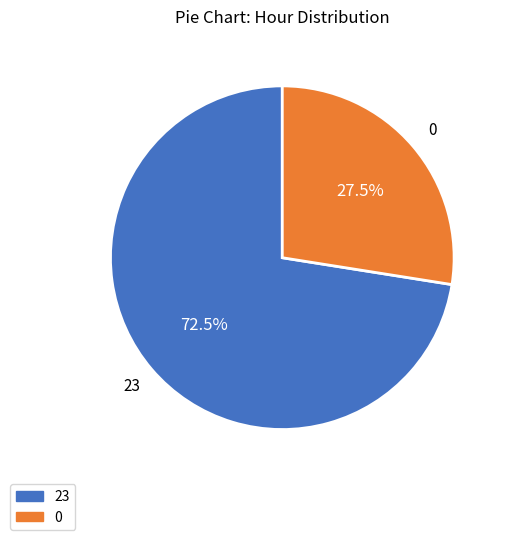

Does any single category account for the majority?

Yes